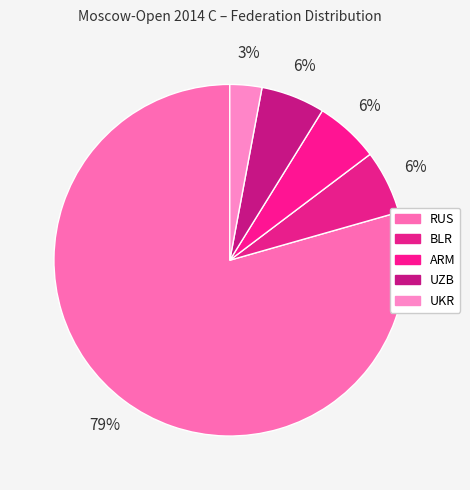

To the nearest percent, what is the combined percentage of ARM and UKR?

9%